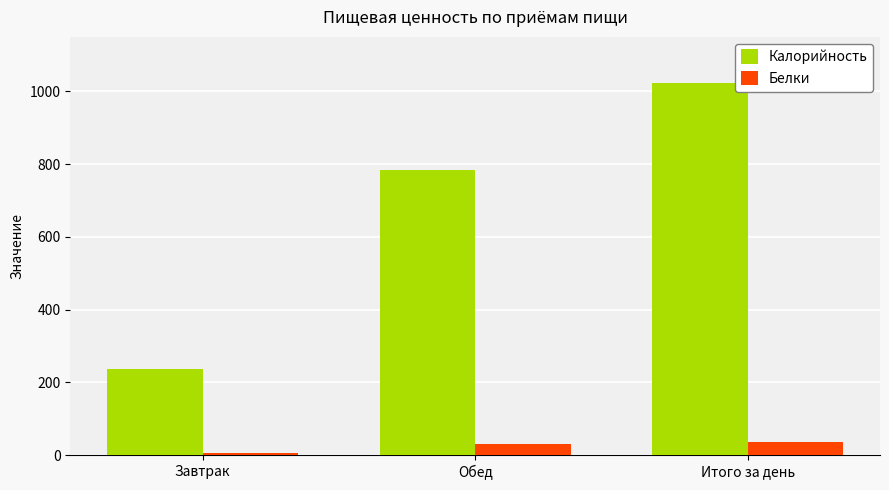

What value does the Белки series have at Итого за день?

37